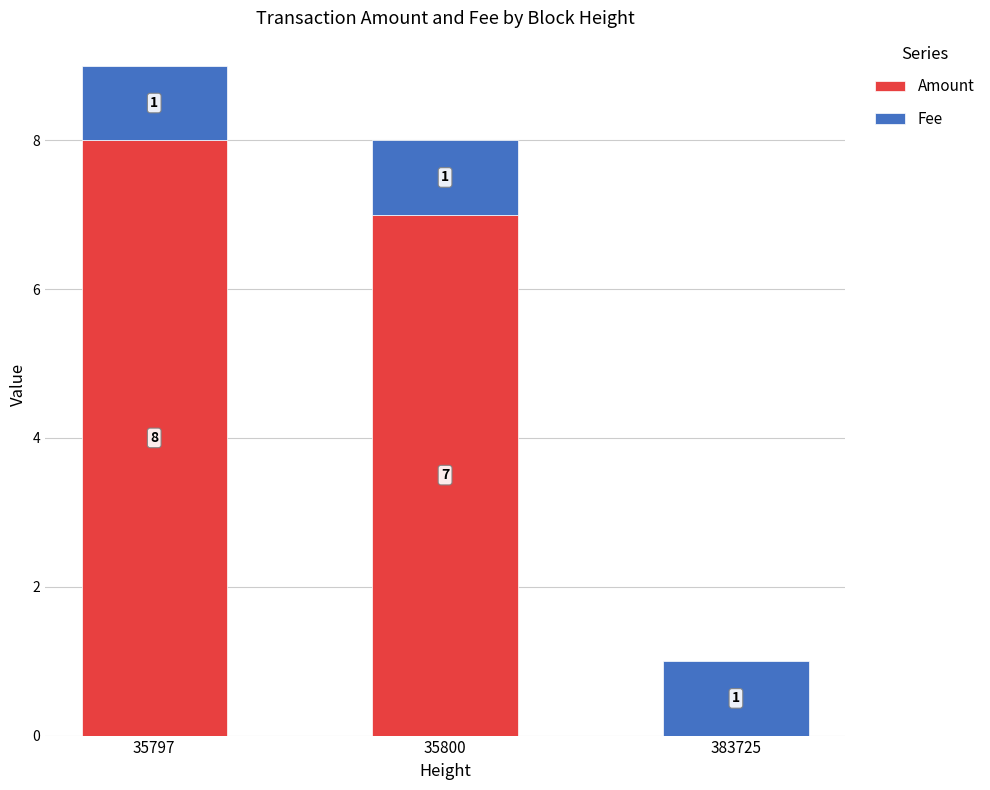

What is the total value across all series at 35800?

8